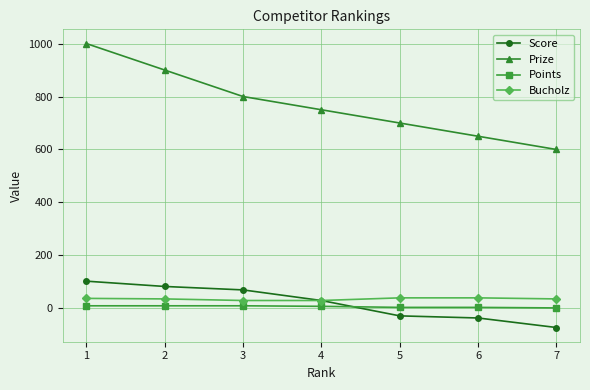

What is the highest value of the Prize series?

1000